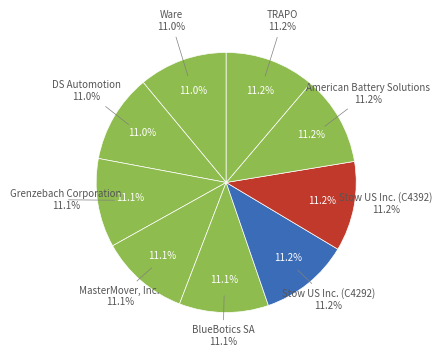

Which category has the biggest portion of the pie?

TRAPO